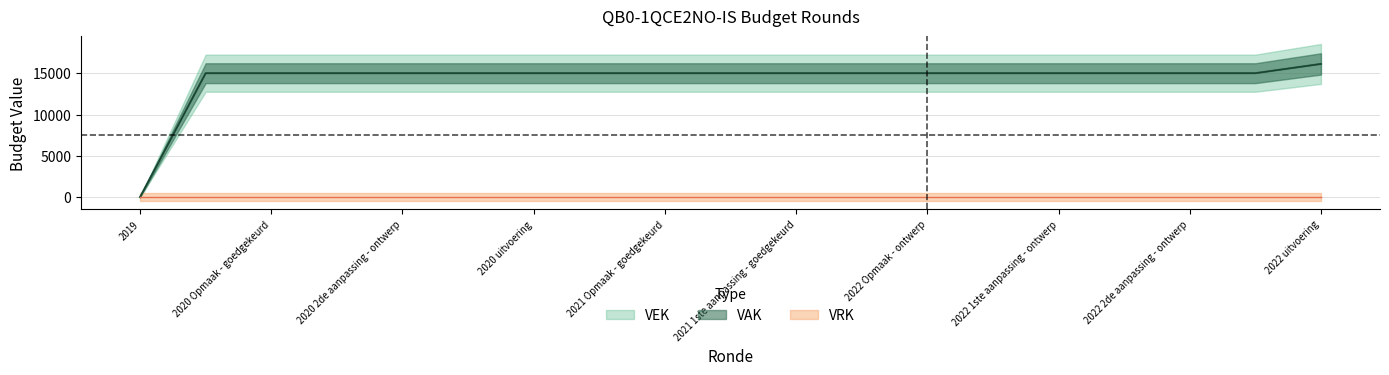

At 2020 Opmaak - goedgekeurd, list the series in order from largest to smallest.

VEK, VAK